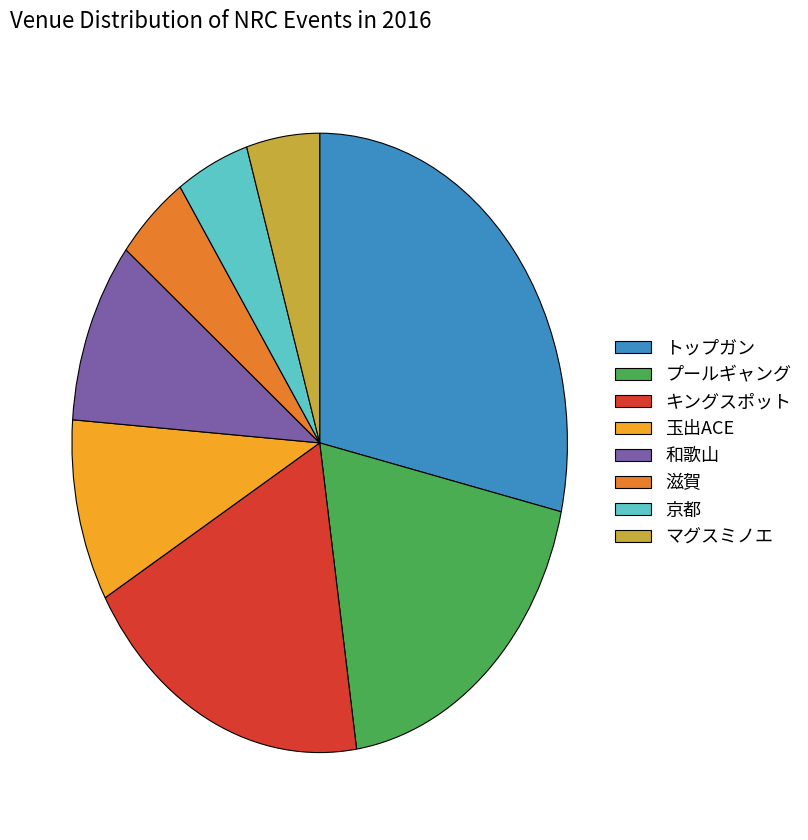

Is the sum of 和歌山 and 玉出ACE greater than half?

No